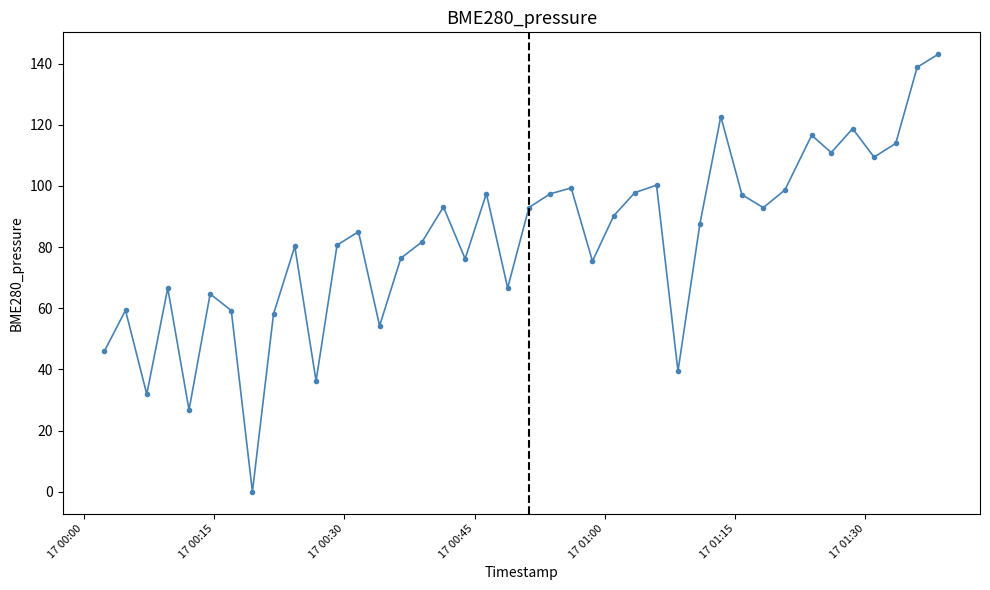

What is the value of the 2nd point from the left?

59.3